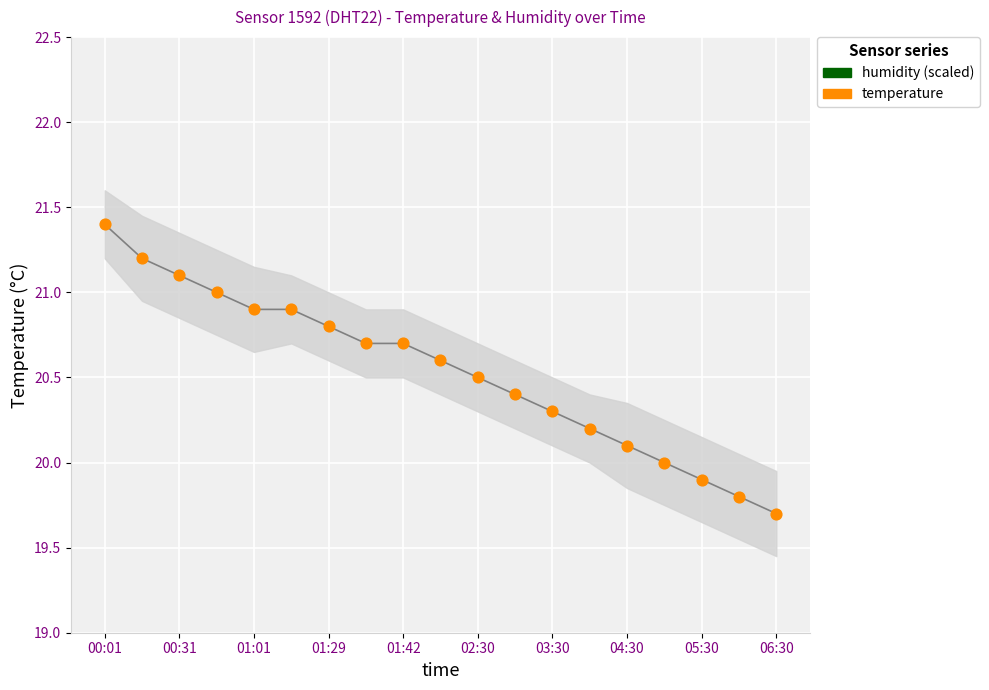

What are all the series names shown in the legend?

temperature, humidity (scaled)